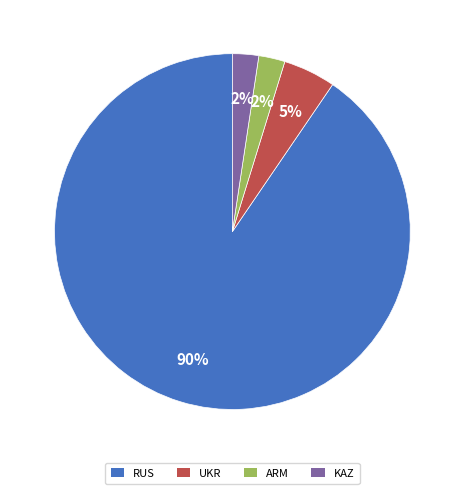

What percentage is the KAZ slice, to the nearest percent?

2%